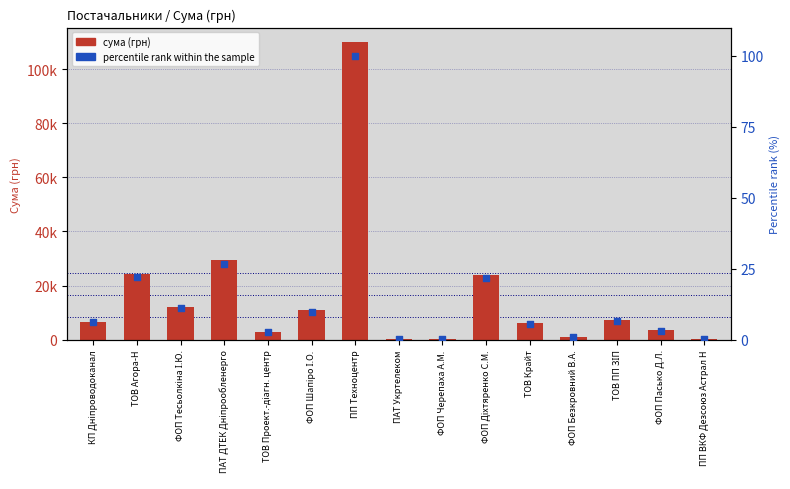

Which series reaches the maximum Y coordinate?

сума (грн)